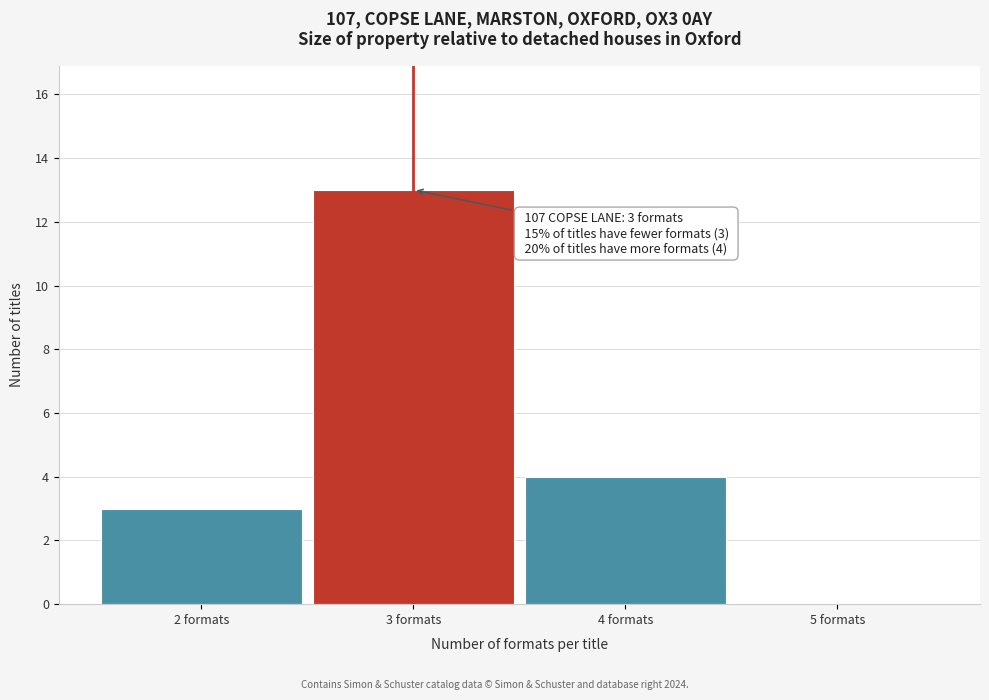

Over which range of the x-axis is the bar tallest?

2.5 to 3.5